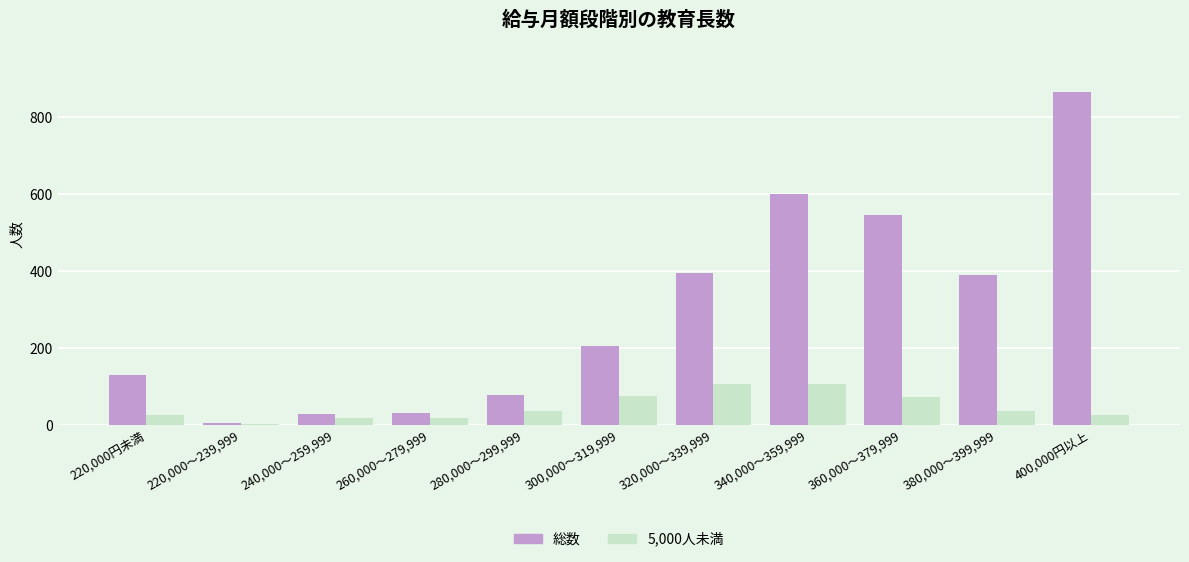

Which series has the largest range (max minus min)?

総数